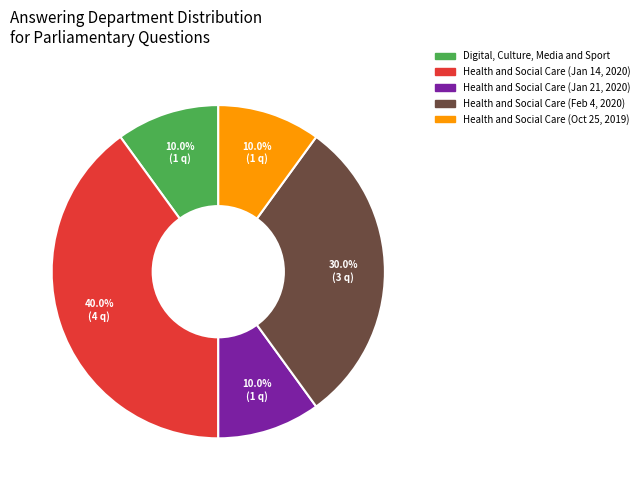

Is there any slice that represents more than half of the pie?

No